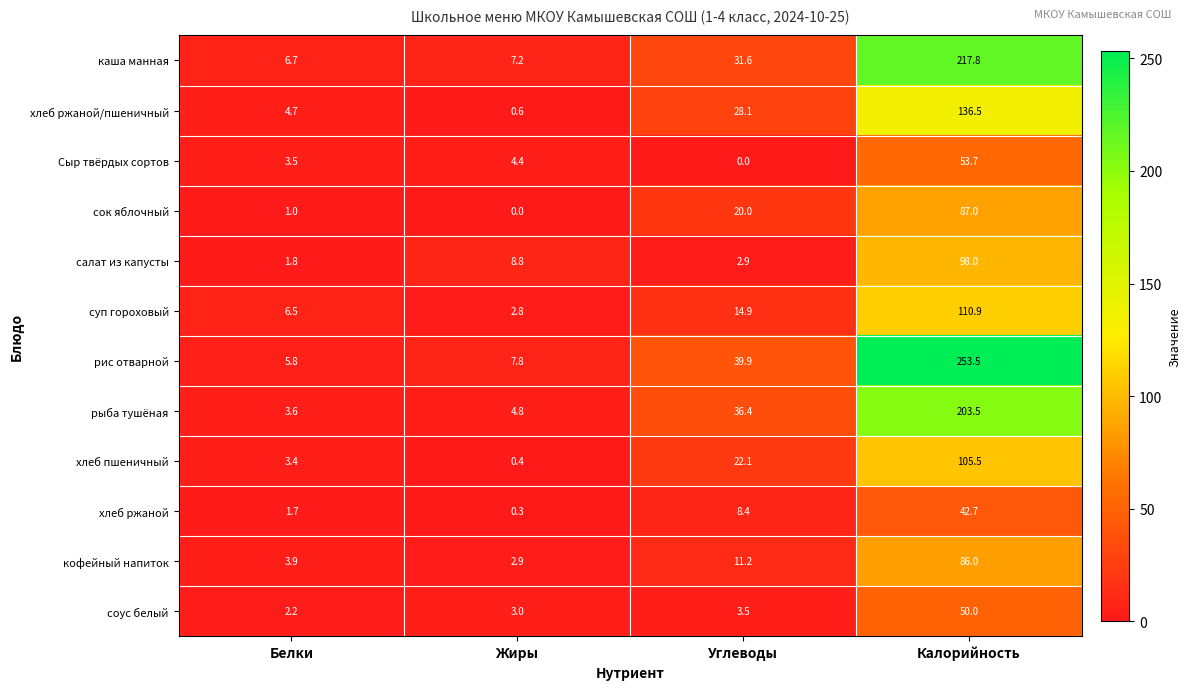

What is the difference between the highest and lowest values at Жиры?

8.8